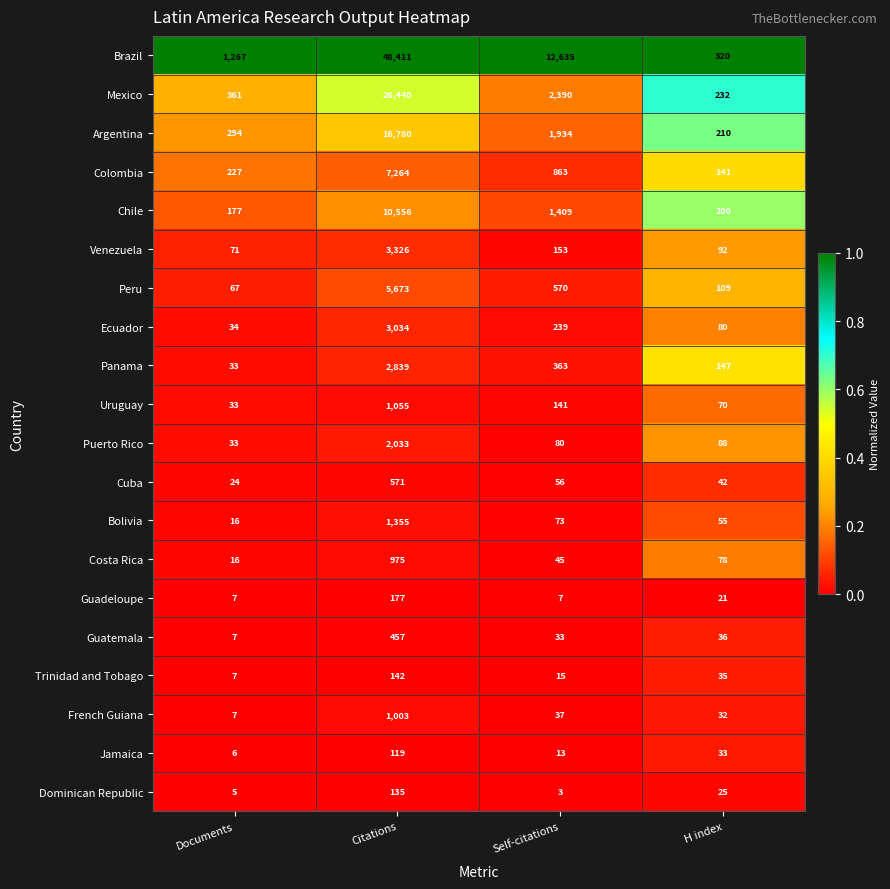

Rank the series by their maximum value, from lowest to highest.

Jamaica, Dominican Republic, Trinidad and Tobago, Guadeloupe, Guatemala, Cuba, Costa Rica, French Guiana, Uruguay, Bolivia, Puerto Rico, Panama, Ecuador, Venezuela, Peru, Colombia, Chile, Argentina, Mexico, Brazil